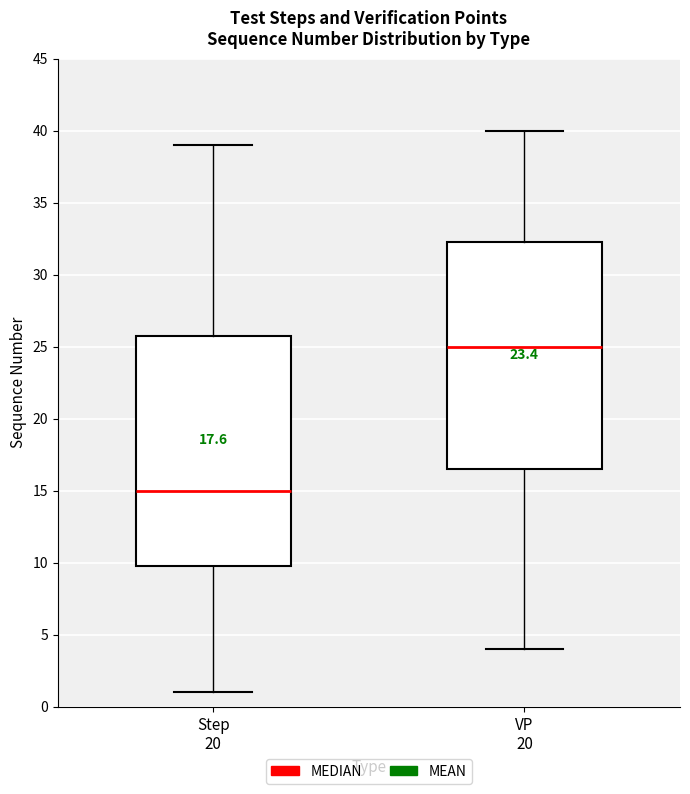

Where does the upper whisker of the box for Step 20 end on the y-axis? The values are not printed on the chart, so give them approximately, as read against the axis.

39.0